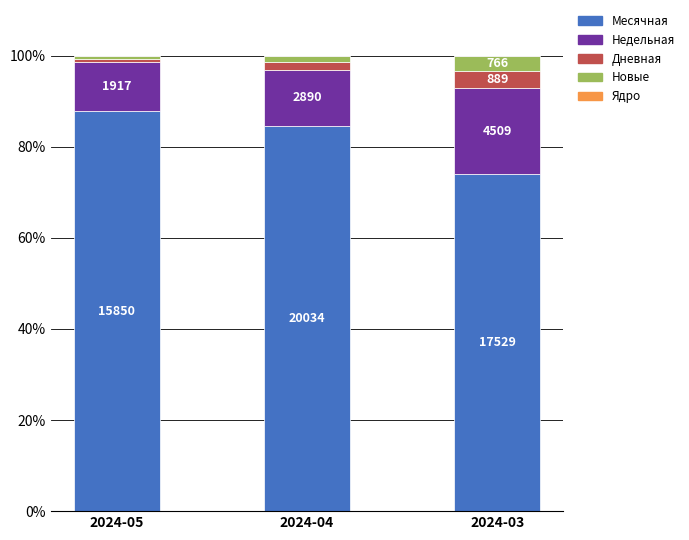

Are the bars horizontal?

No